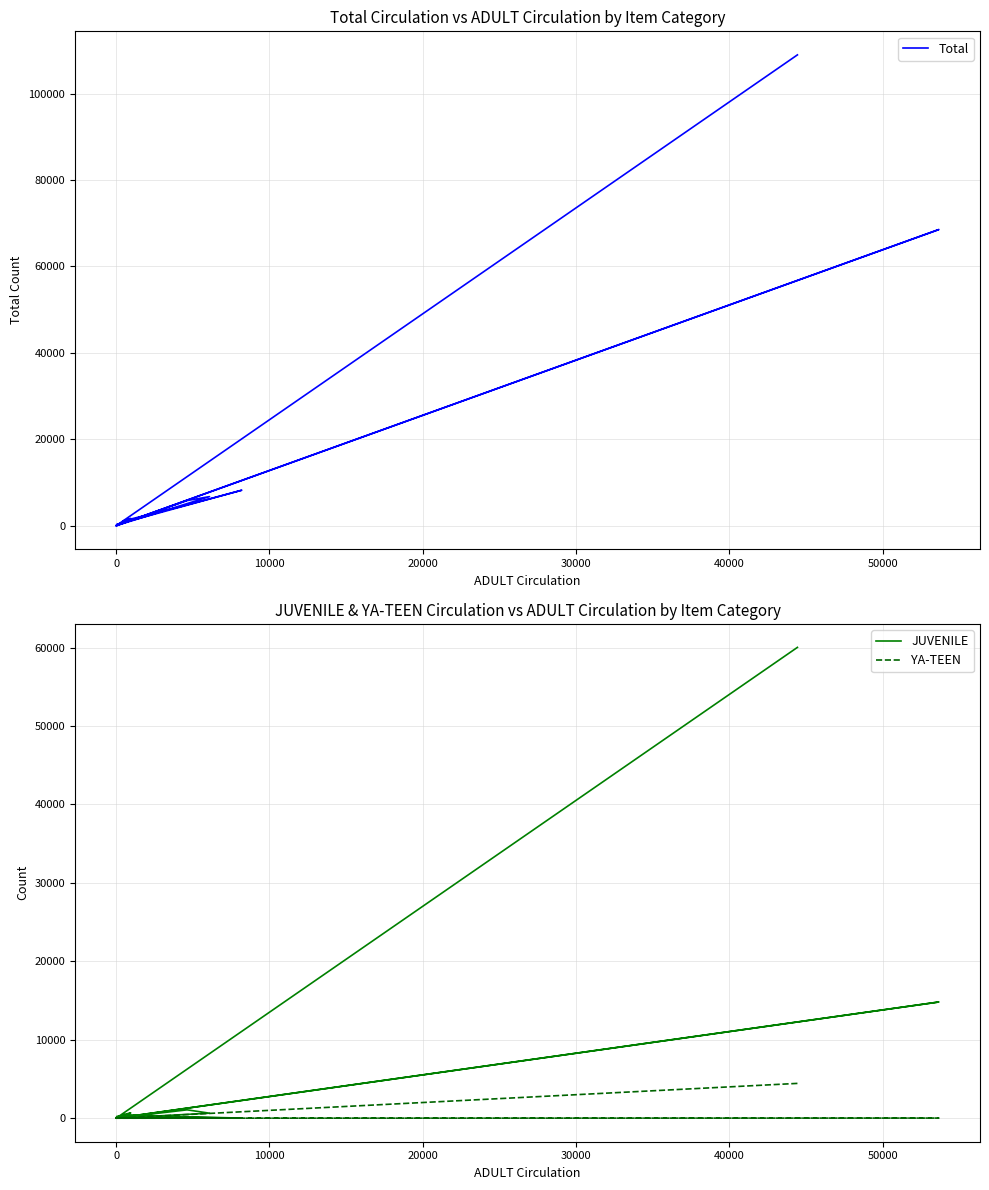

Which series has the largest range (max minus min)?

Total